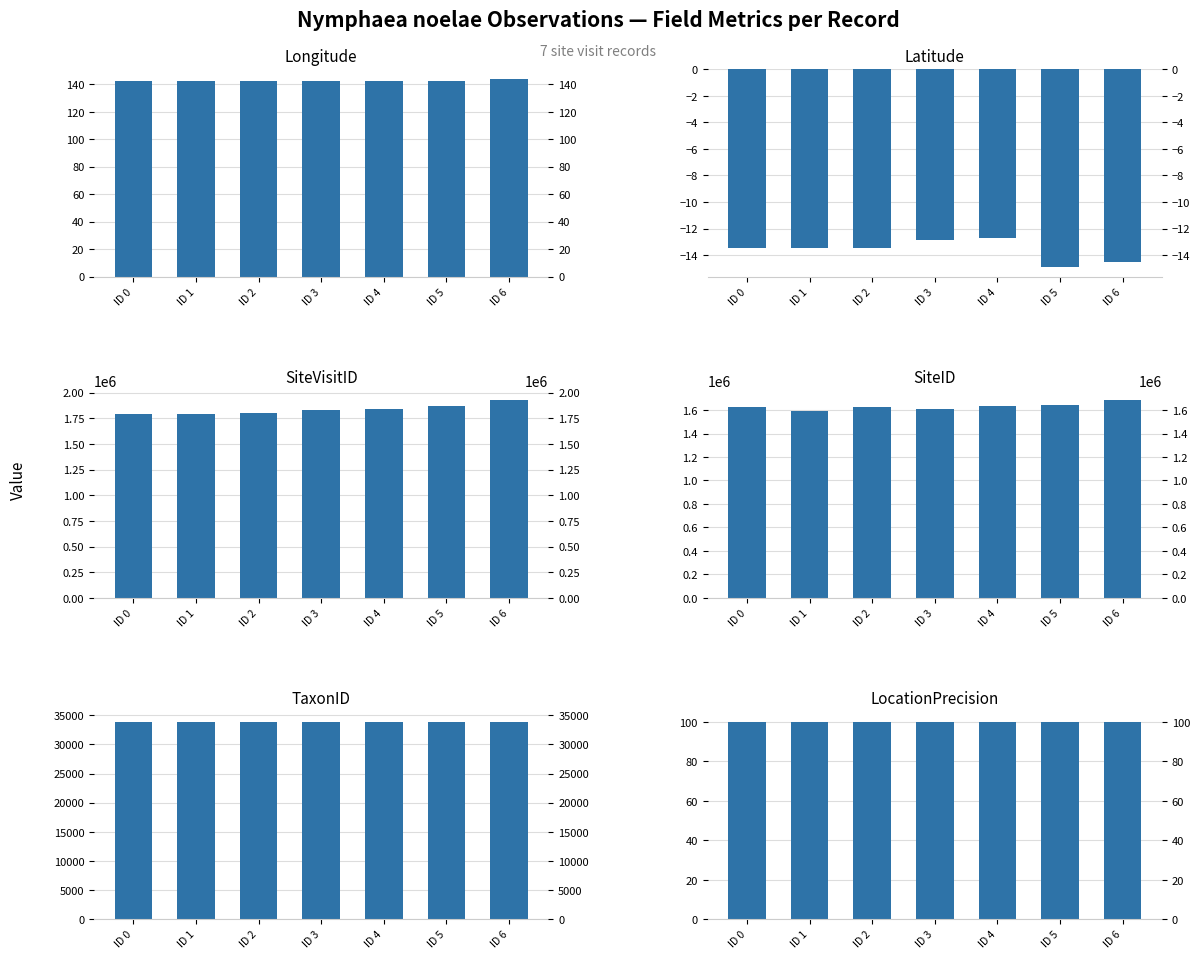

At which category does the chart reach its peak across all series?

ID 6